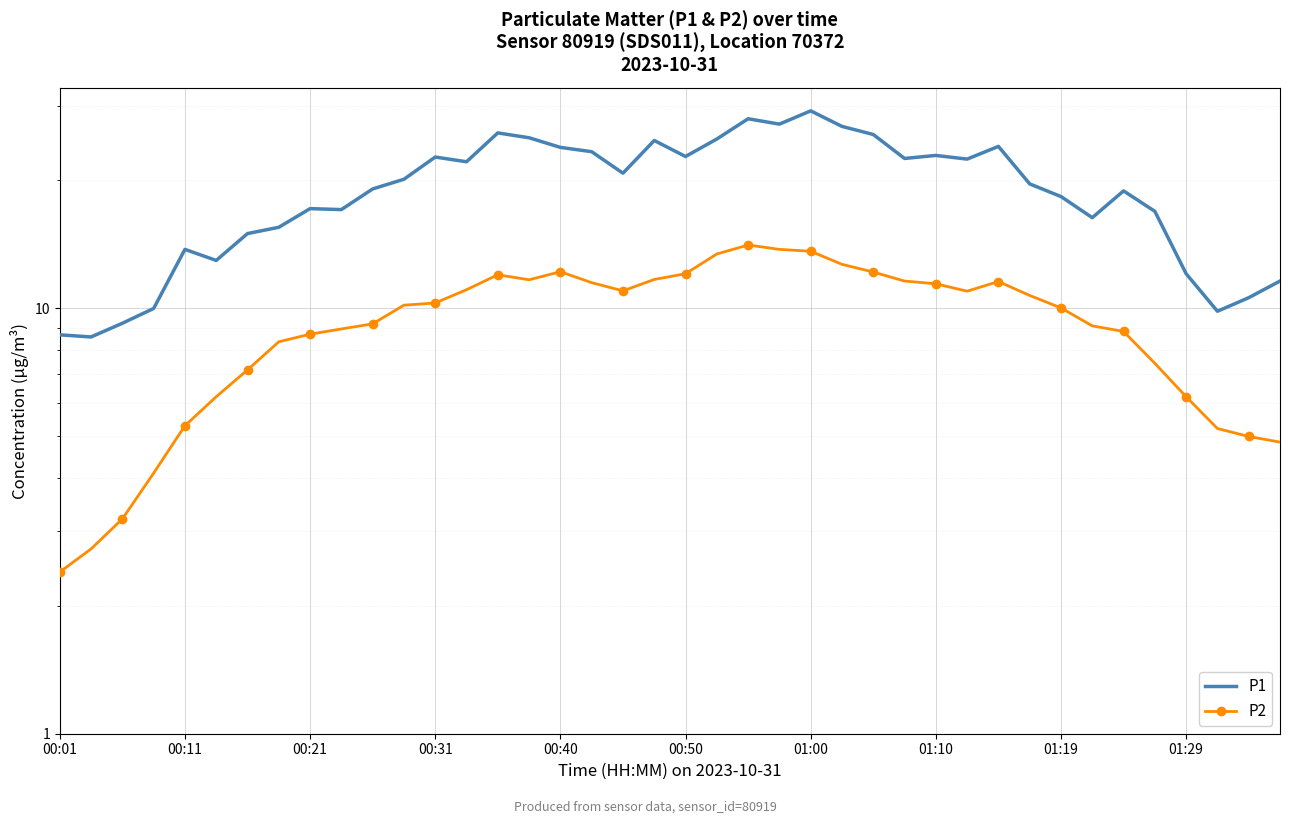

What is the average value of the P2 series?

9.3